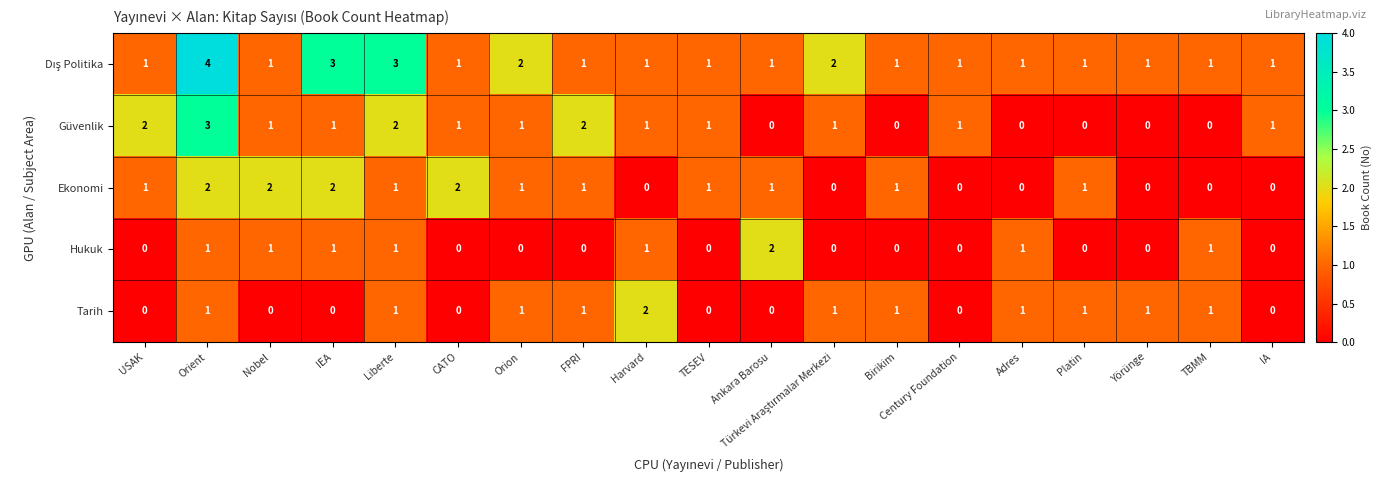

Between USAK and Platin, which series saw the biggest shift?

Güvenlik